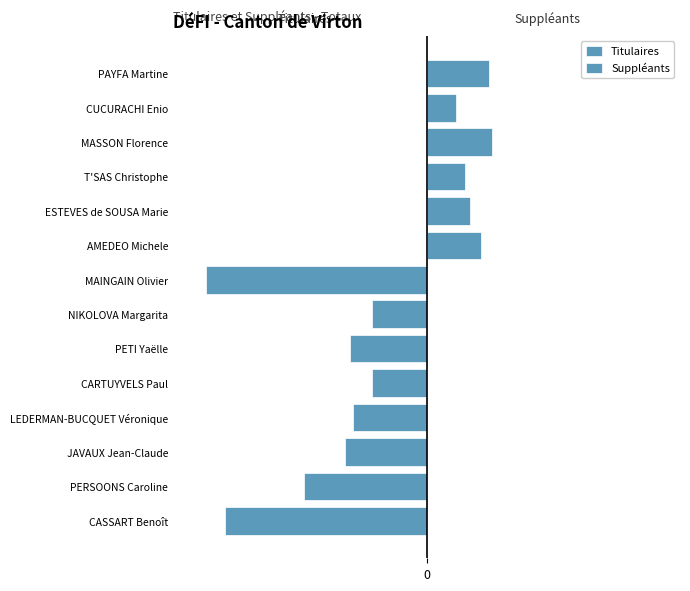

Reading left to right, what are all the values shown in this chart?

Titulaires: -74	-45	-30	-27	-20	-28	-20	-81	0	0	0	0	0	0
Suppléants: 0	0	0	0	0	0	0	0	20	16	14	24	11	23